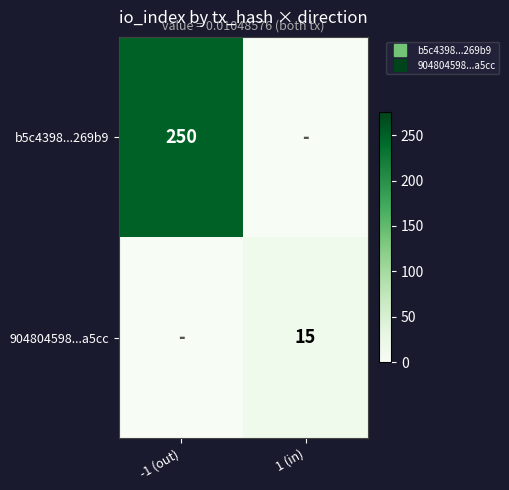

Rank the series by their average value, from lowest to highest.

904804598...a5cc, b5c4398...269b9